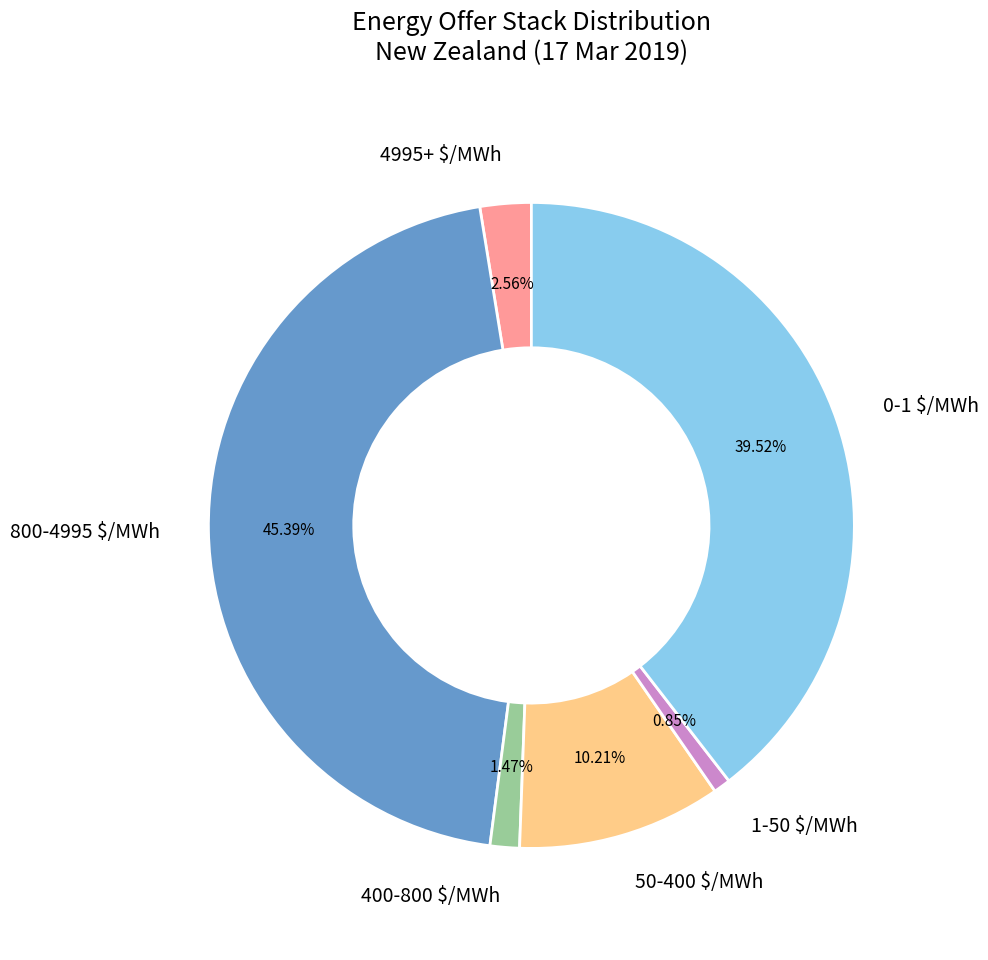

Which category has the smallest portion of the pie?

1-50 $/MWh